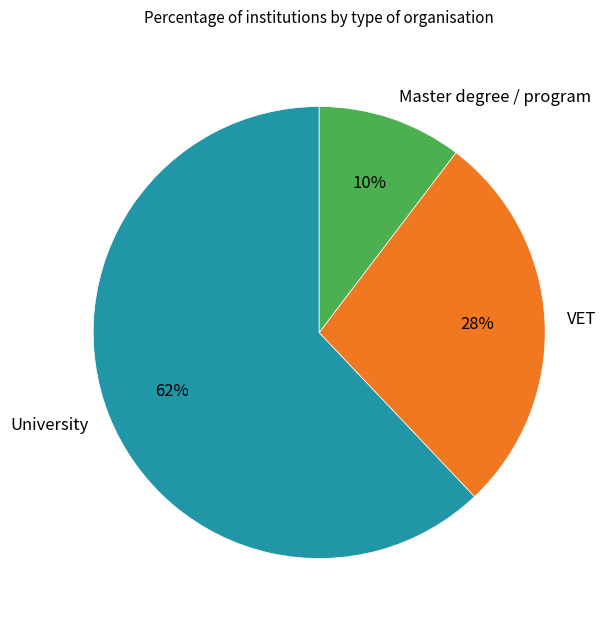

Does University represent more than half of the total?

Yes